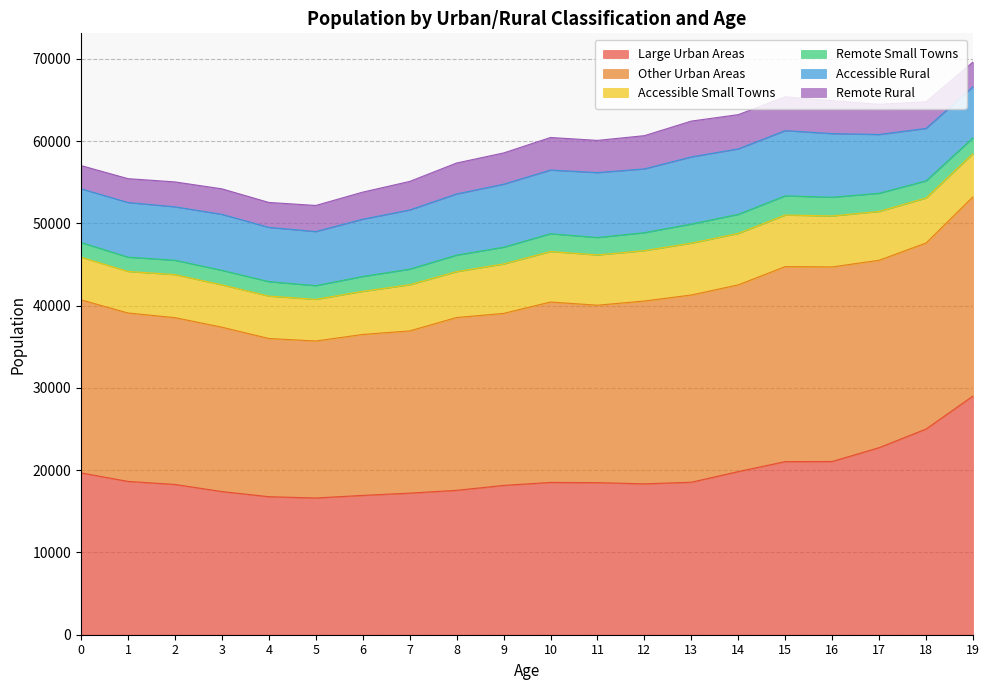

Reading left to right, extract all data points from this chart.

Large Urban Areas: 0=19675	1=18641	2=18269	3=17406	4=16781	5=16623	6=16939	7=17215	8=17554	9=18154	10=18515	11=18489	12=18342	13=18540	14=19835	15=21047	16=21061	17=22746	18=25011	19=29026
Other Urban Areas: 0=21038	1=20475	2=20281	3=19982	4=19235	5=19087	6=19567	7=19722	8=21013	9=20910	10=21934	11=21571	12=22231	13=22763	14=22700	15=23708	16=23655	17=22780	18=22616	19=24225
Accessible Small Towns: 0=5181	1=5052	2=5232	3=5146	4=5154	5=5063	6=5241	7=5613	8=5577	9=6011	10=6140	11=6112	12=6125	13=6304	14=6258	15=6273	16=6198	17=5936	18=5473	19=5256
Remote Small Towns: 0=1787	1=1736	2=1744	3=1768	4=1761	5=1669	6=1808	7=1892	8=2005	9=2035	10=2161	11=2122	12=2183	13=2323	14=2318	15=2329	16=2271	17=2209	18=2079	19=1914
Accessible Rural: 0=6532	1=6644	2=6499	3=6806	4=6594	5=6573	6=6960	7=7198	8=7439	9=7660	10=7745	11=7890	12=7755	13=8163	14=7957	15=7930	16=7740	17=7144	18=6379	19=6209
Remote Rural: 0=2824	1=2899	2=3027	3=3102	4=3031	5=3173	6=3294	7=3470	8=3762	9=3801	10=3957	11=3914	12=4038	13=4353	14=4162	15=4108	16=3999	17=3680	18=3235	19=3003